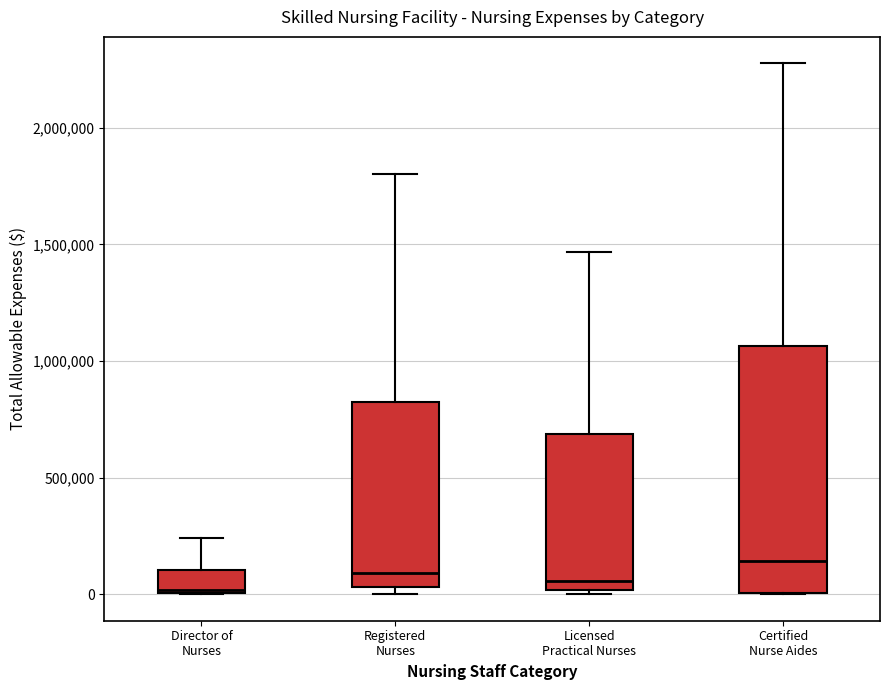

Reading left to right, read every box against the y-axis: the position of its median line, the range the box covers, and the ends of its whiskers. The values are not printed on the chart, so give them approximately, as read against the axis.

Director of Nurses: median 0, box 0 to 100000, whiskers 0 to 250000
Registered Nurses: median 100000, box 50000 to 850000, whiskers 0 to 1800000
Licensed Practical Nurses: median 50000, box 0 to 700000, whiskers 0 (just below the box's lower edge) to 1450000
Certified Nurse Aides: median 150000, box 0 to 1050000, whiskers 0 to 2300000